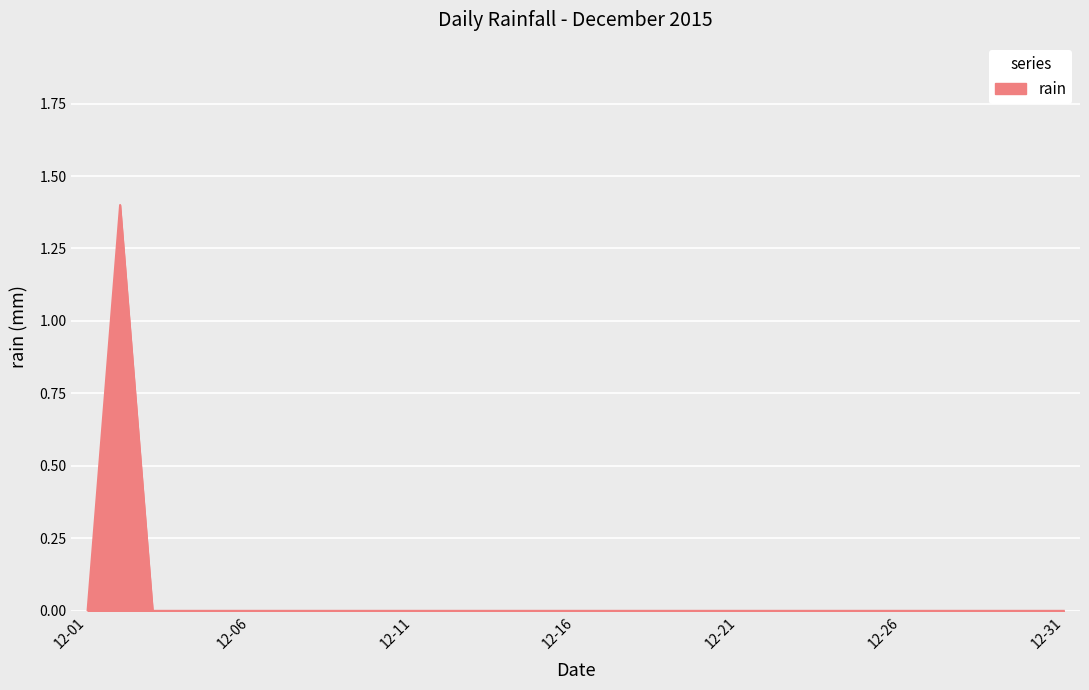

Reading left to right, what are all the values shown in this chart?

0.0	1.4	0.0	0.0	0.0	0.0	0.0	0.0	0.0	0.0	0.0	0.0	0.0	0.0	0.0	0.0	0.0	0.0	0.0	0.0	0.0	0.0	0.0	0.0	0.0	0.0	0.0	0.0	0.0	0.0	0.0